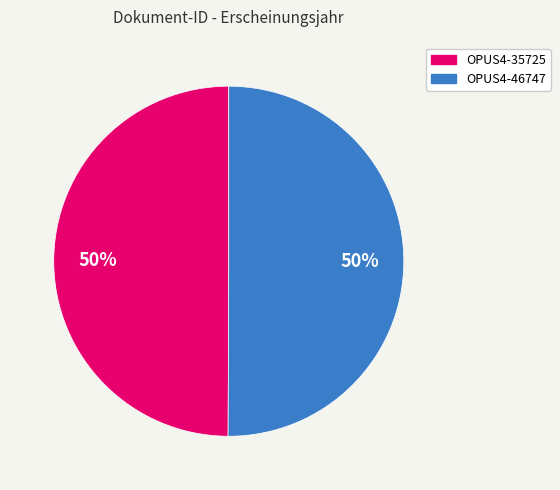

Combined, do OPUS4-35725 and OPUS4-46747 account for over 50%?

Yes